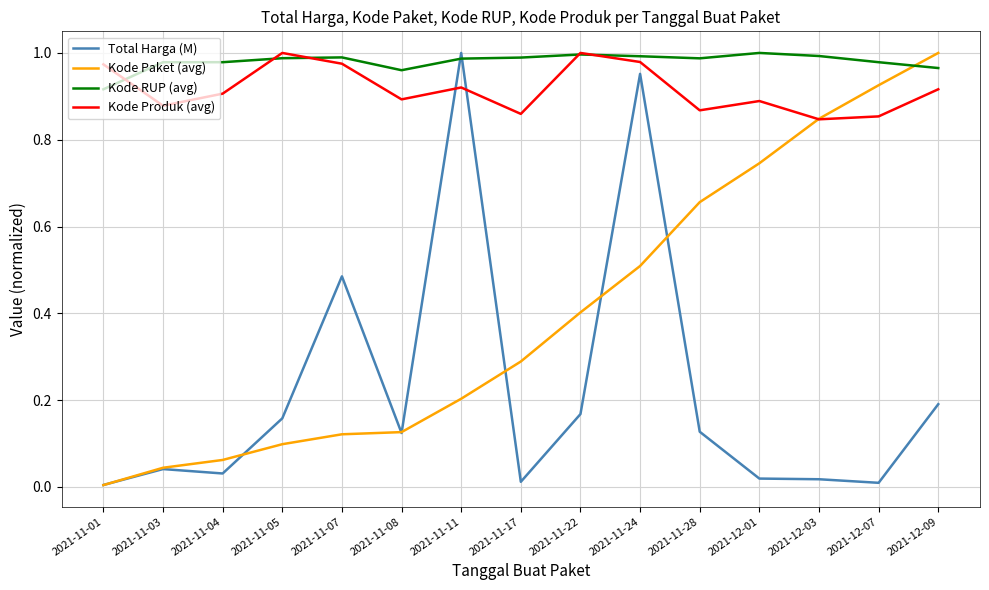

Where is the first local maximum for Kode Produk (avg)?

2021-11-05